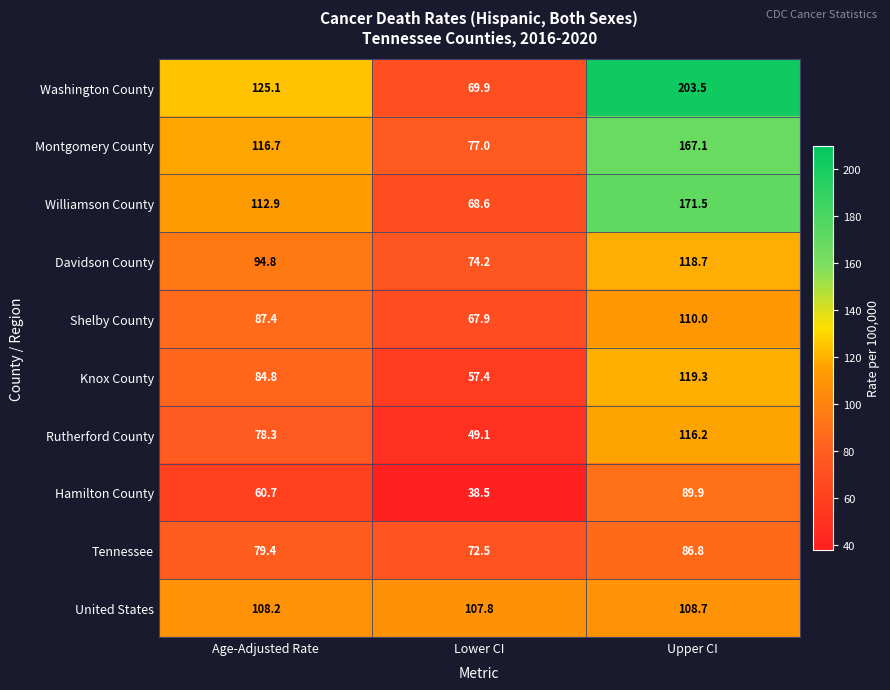

At which label is Rutherford County closest to 82?

Age-Adjusted Rate